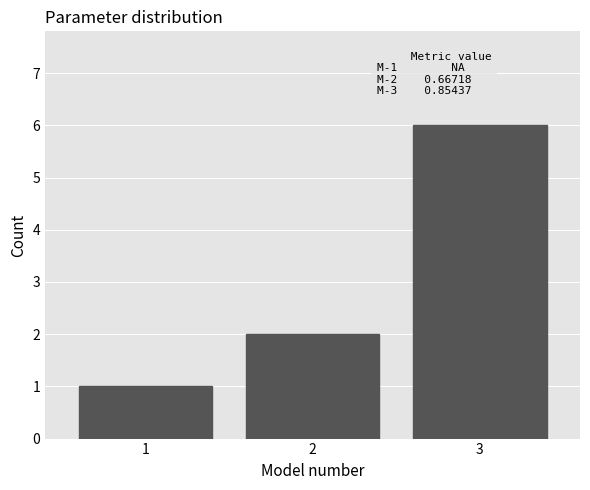

Reading left to right, what are all the values shown in this chart?

1	2	6